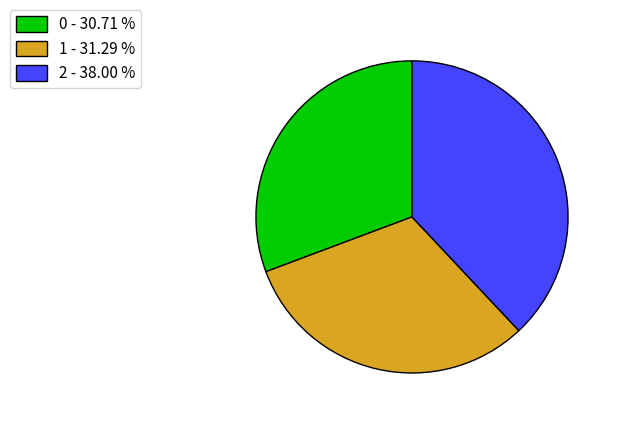

Does 1 - 31.29 % account for over 50% of the chart?

No